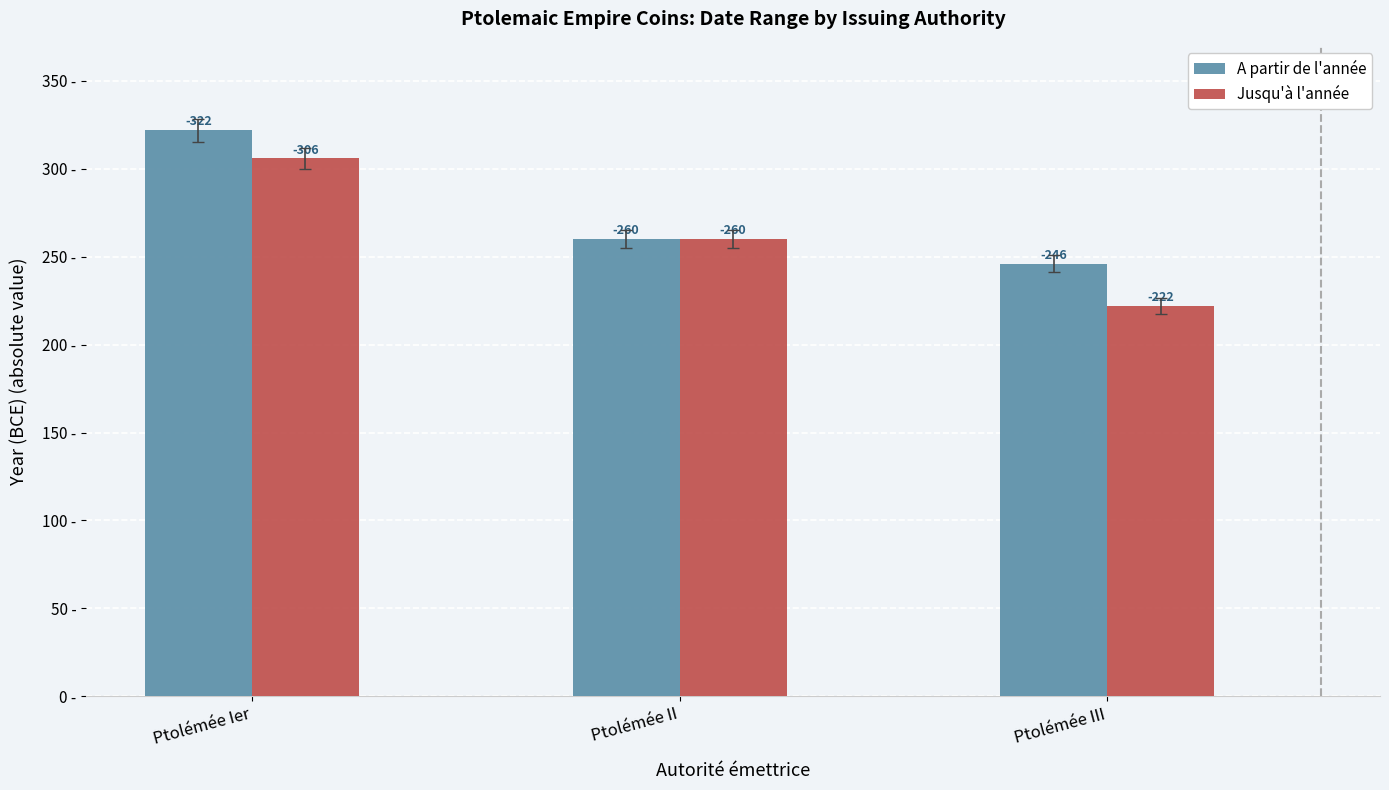

The Jusqu'à l'année series shows 384 at Ptolémée III. True or false?

False